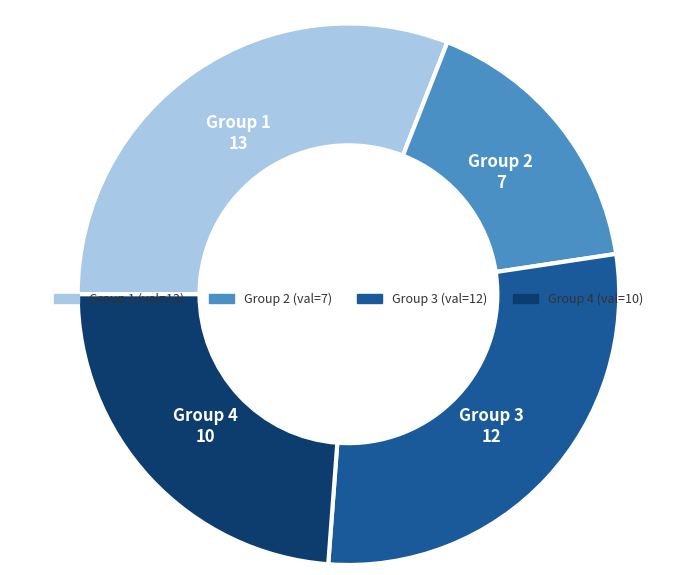

Is there any slice that represents more than half of the pie?

No